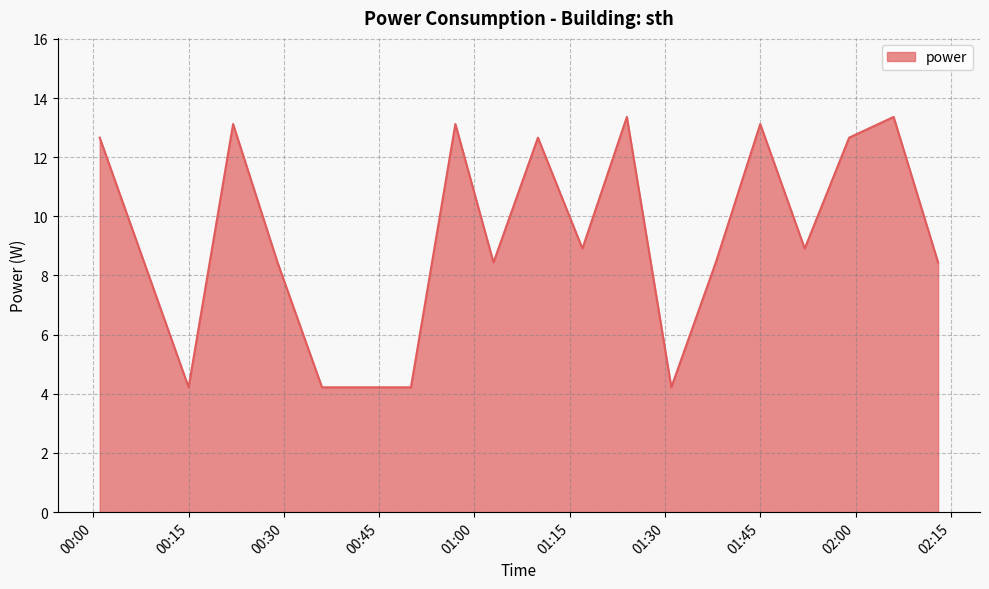

What is the difference between the maximum and minimum values?

9.1